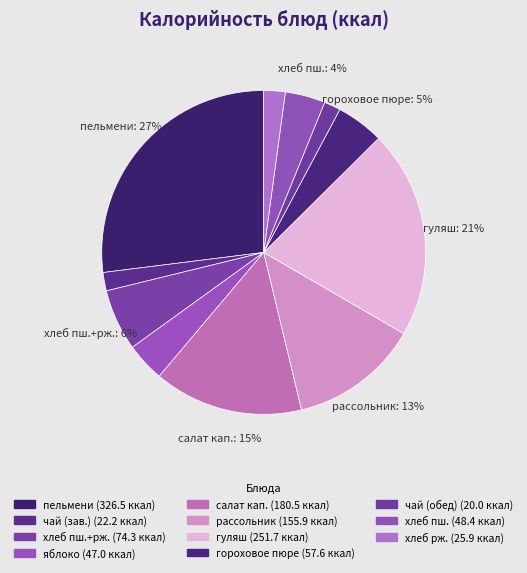

Count the number of slices in the pie.

11